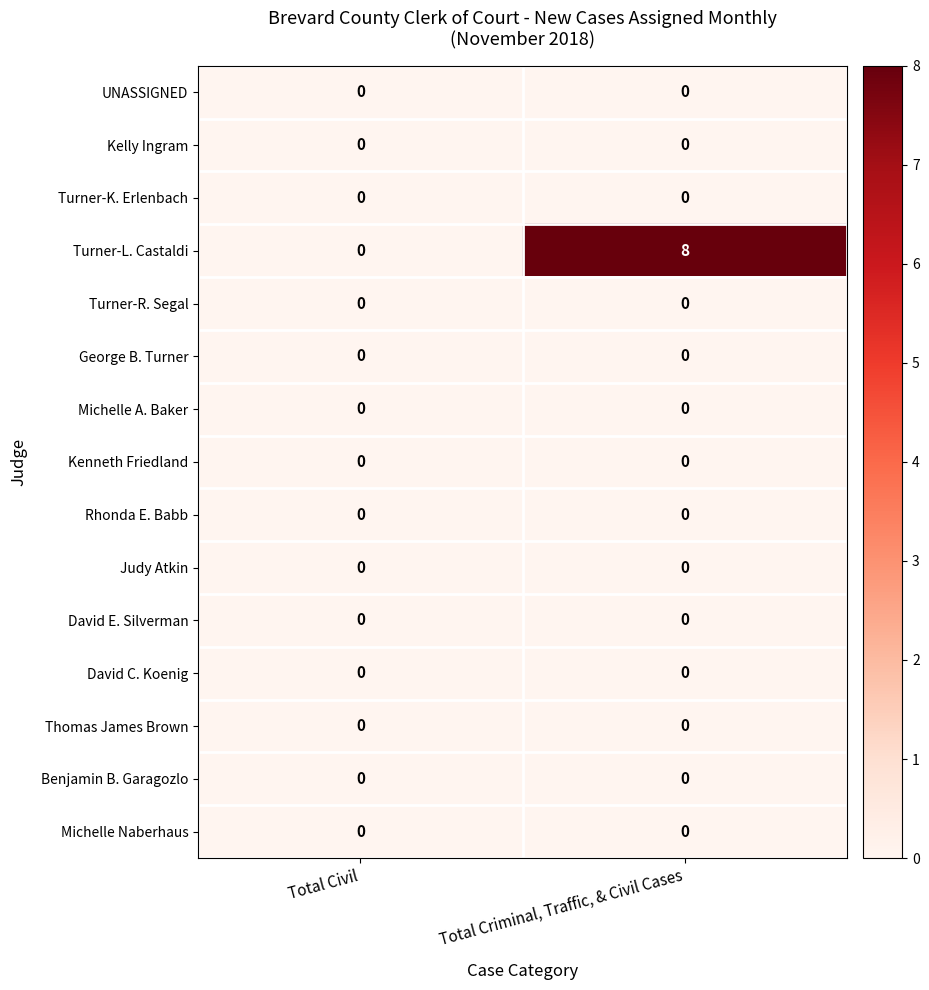

At how many categories does at least one series exceed 7?

1